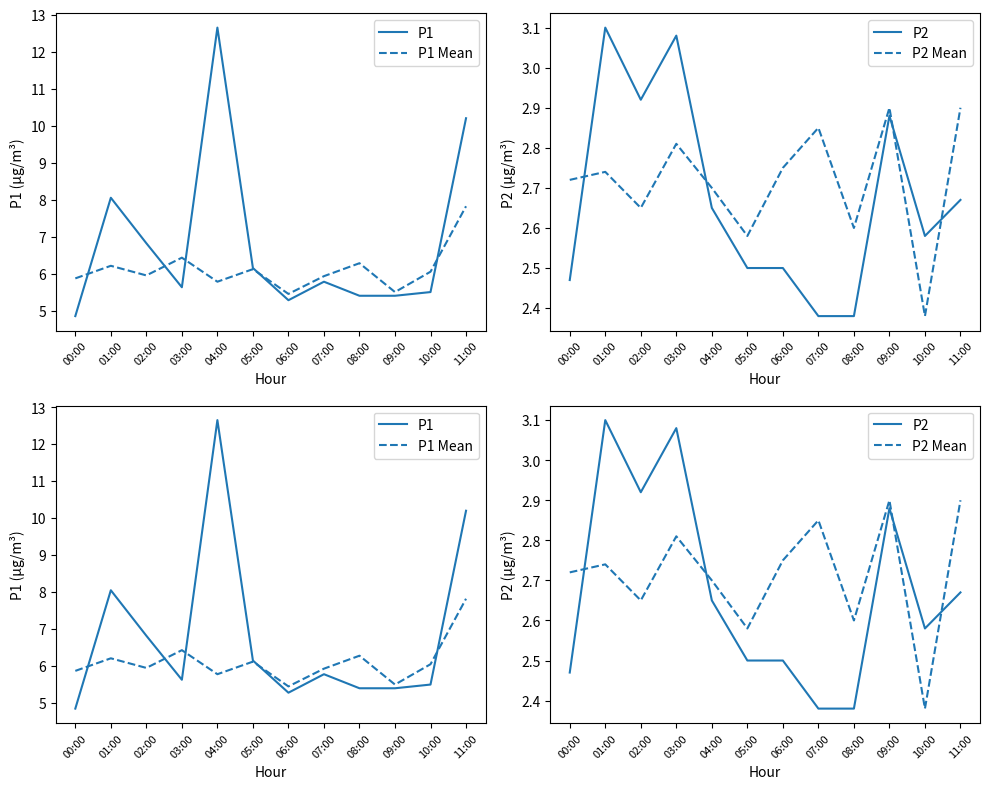

What is the minimum value shown in the chart?

2.4